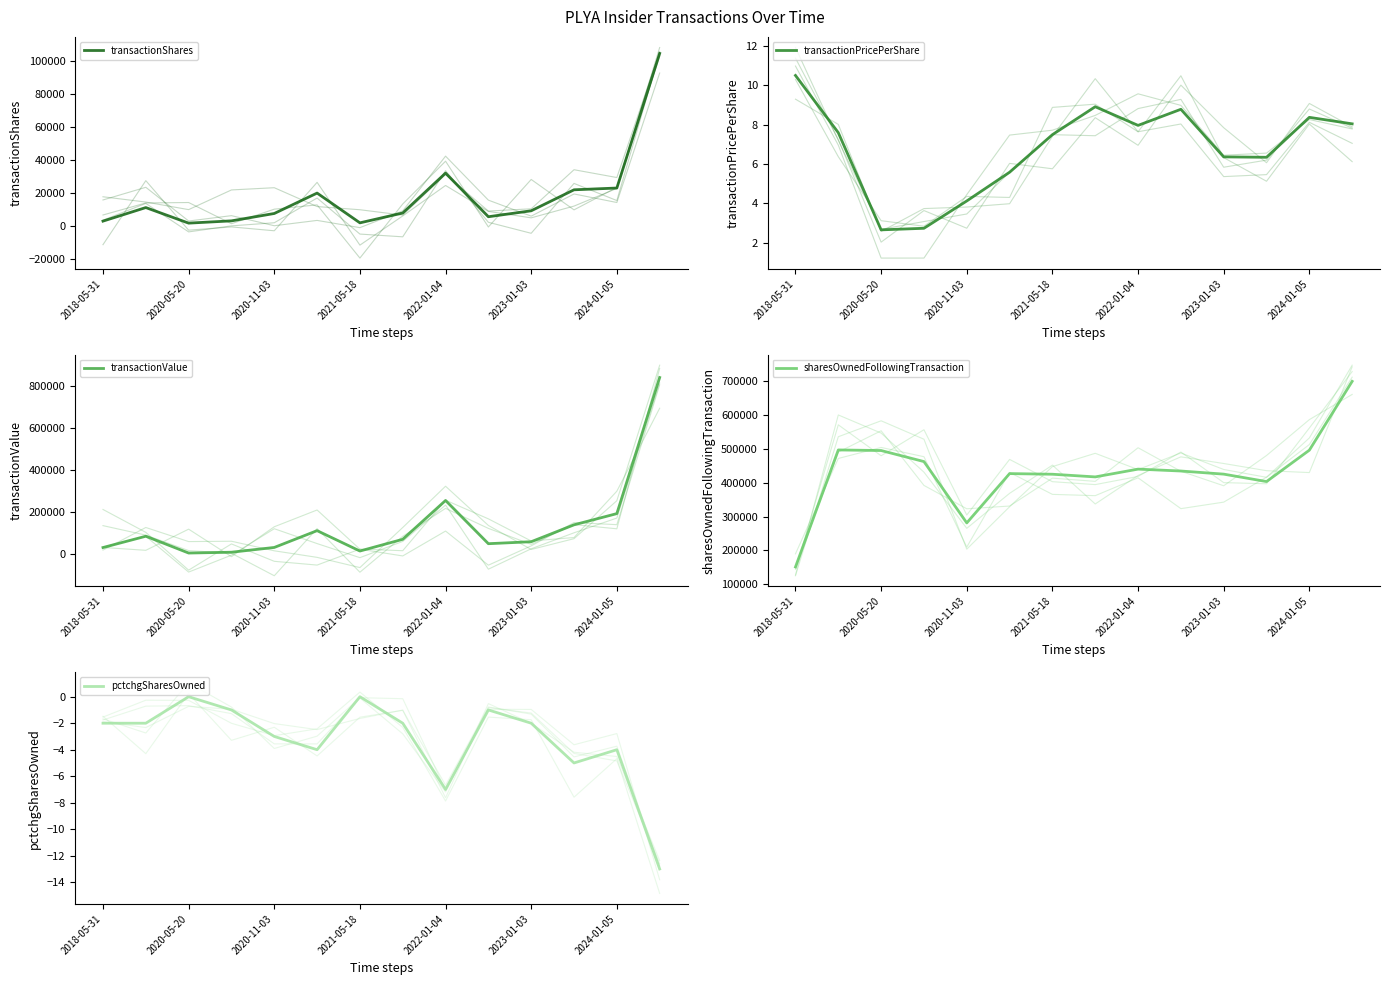

What is the difference between the transactionPricePerShare values at 2023-01-03 and 2022-05-18?

2.4